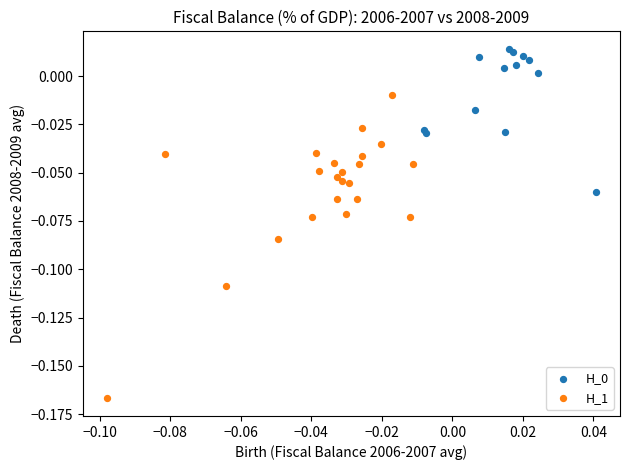

Which series reaches the minimum Y coordinate?

H_1